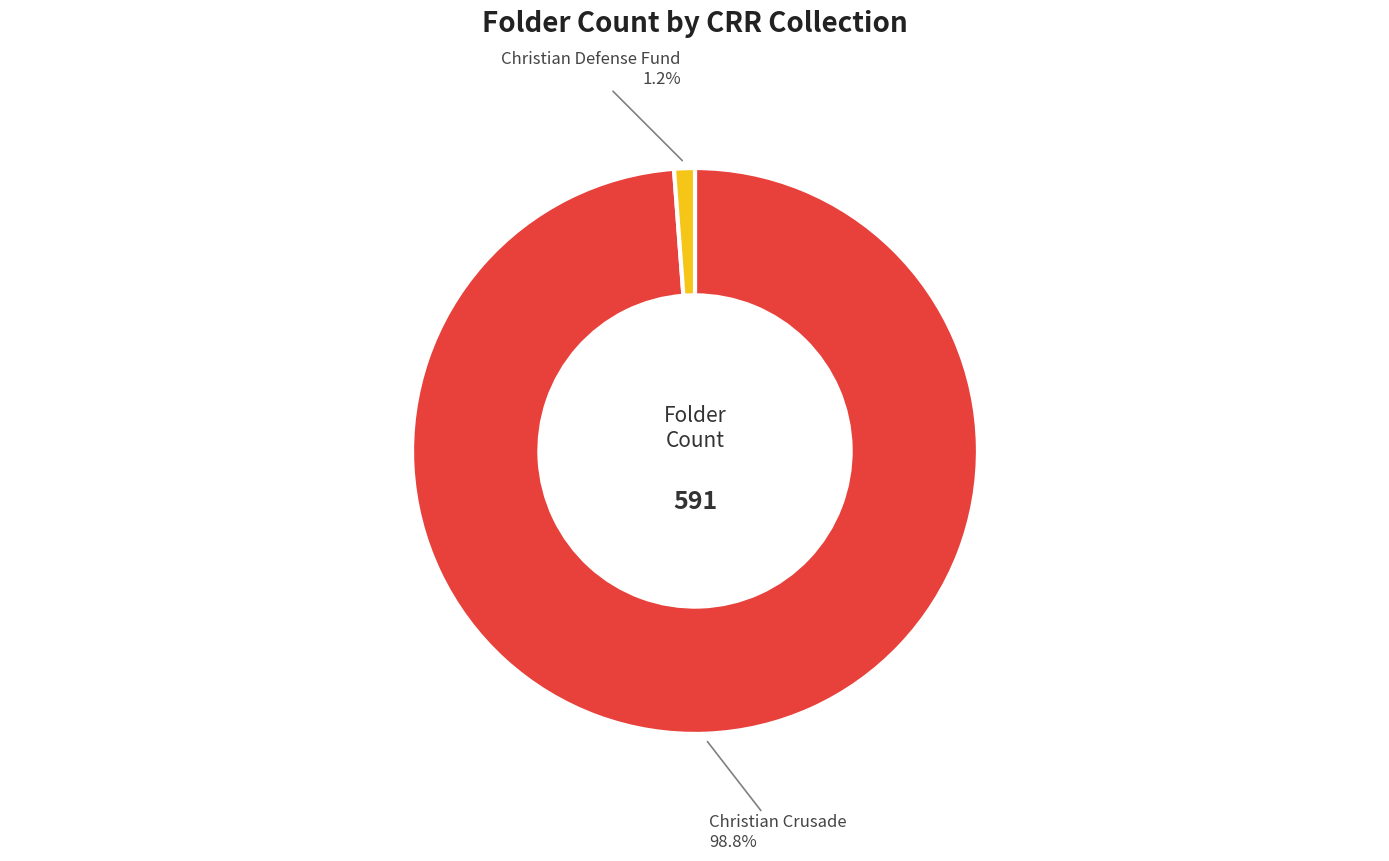

Is there any slice that represents more than half of the pie?

Yes